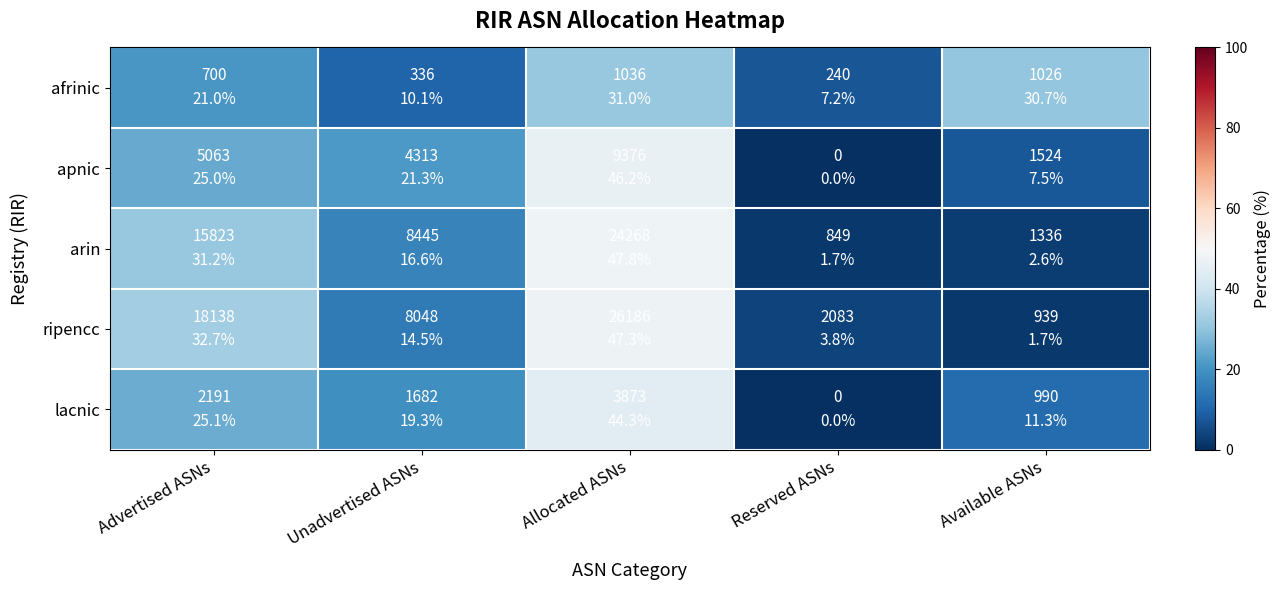

At which category is the sum across all series the highest?

Allocated ASNs